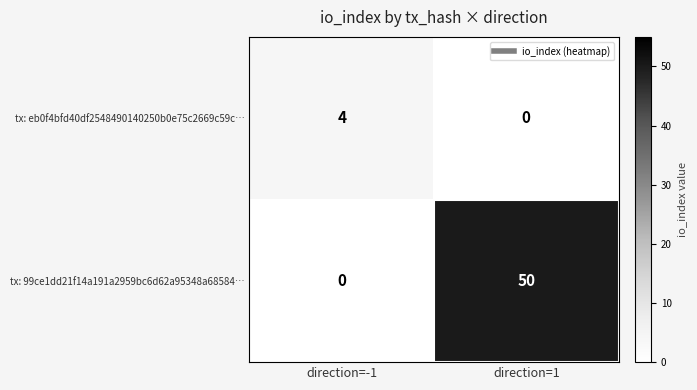

At which category is the sum across all series the highest?

direction=1